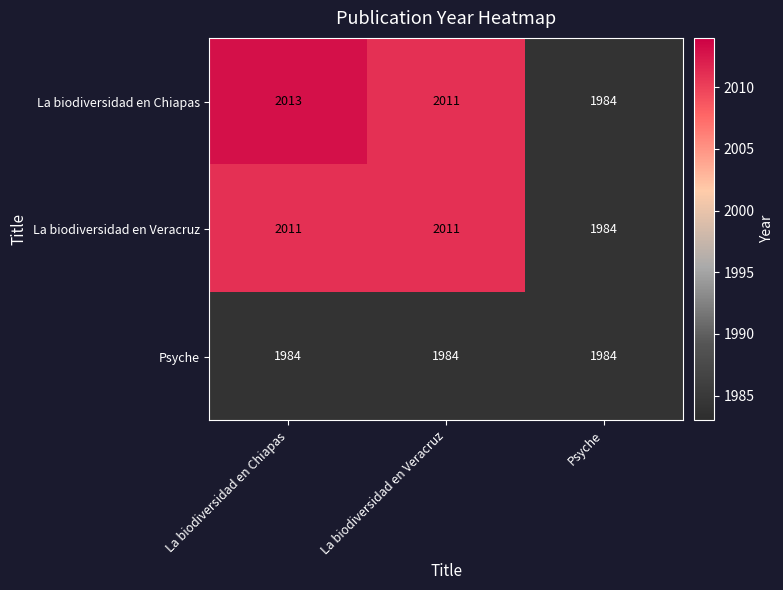

Which label corresponds to the largest value in the chart?

La biodiversidad en Chiapas